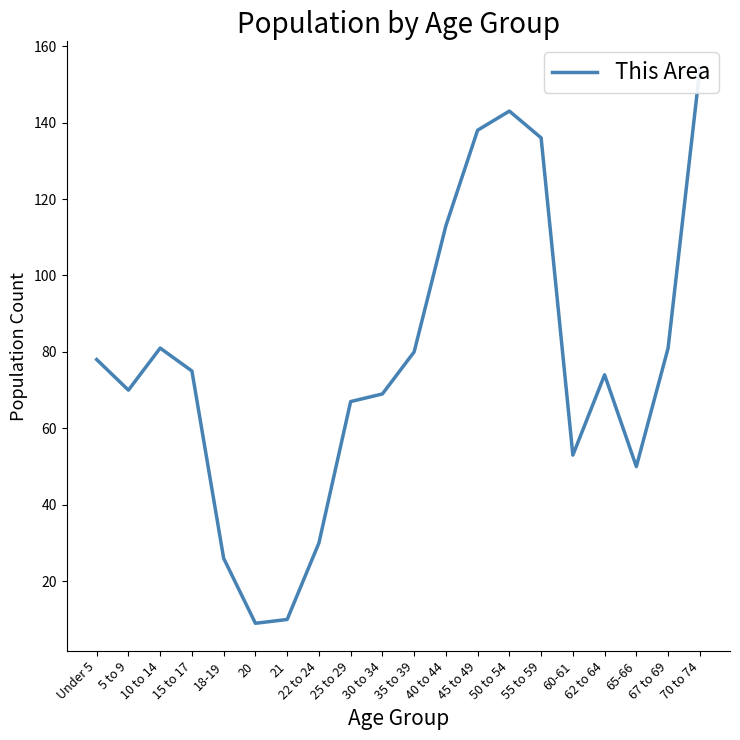

What is the difference between the second highest and minimum values?

134